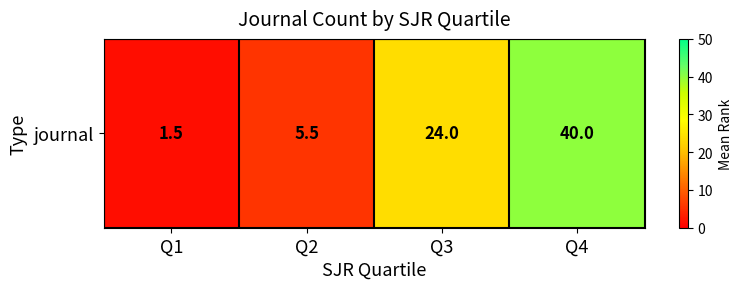

Reading left to right, extract all data points from this chart.

Q1=1.5	Q2=5.5	Q3=24.0	Q4=40.0